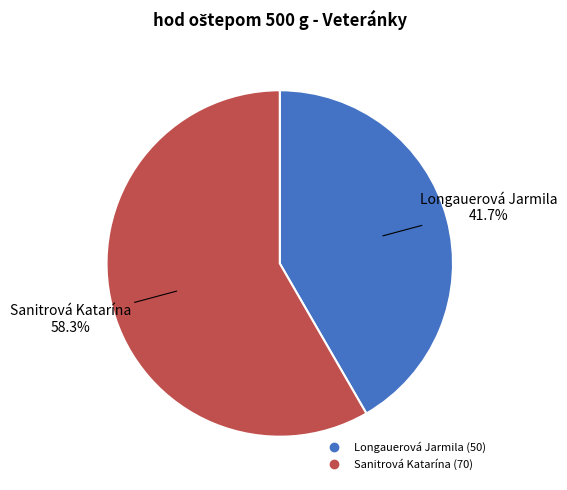

Count the number of slices in the pie.

2